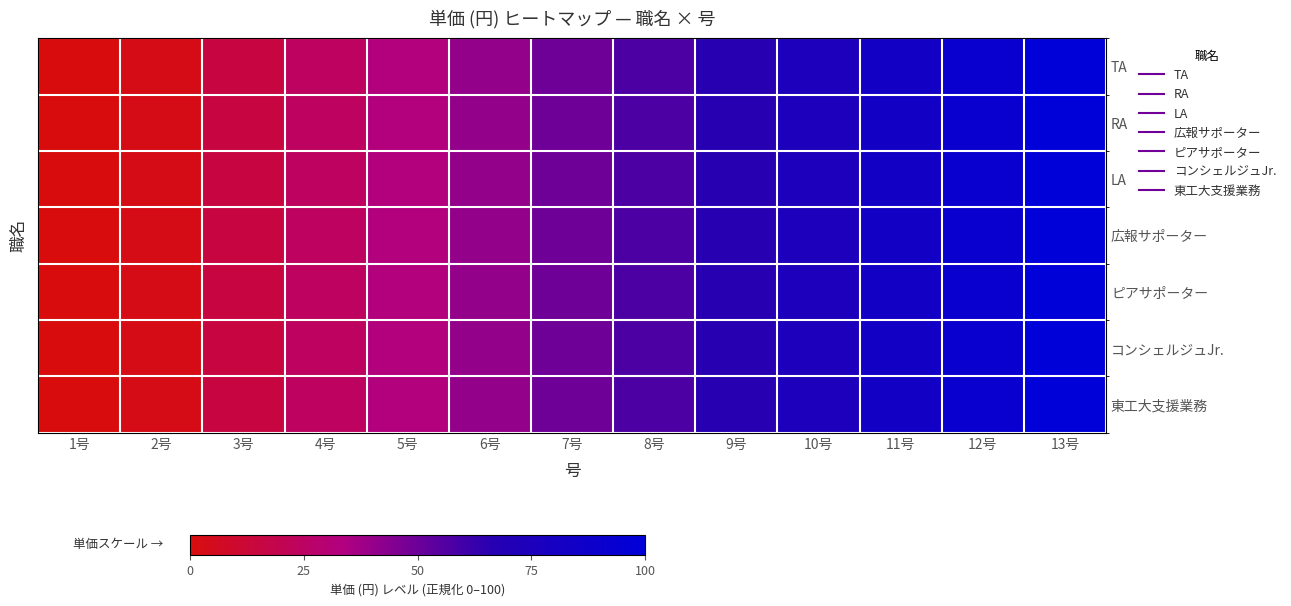

Reading left to right, what are all the values shown in this chart?

TA: 1号=0.0	2号=3.0	3号=15.6	4号=24.1	5号=32.5	6号=40.9	7号=49.4	8号=57.8	9号=66.2	10号=74.7	11号=83.1	12号=91.6	13号=100.0
RA: 1号=0.0	2号=3.0	3号=15.6	4号=24.1	5号=32.5	6号=40.9	7号=49.4	8号=57.8	9号=66.2	10号=74.7	11号=83.1	12号=91.6	13号=100.0
LA: 1号=0.0	2号=3.0	3号=15.6	4号=24.1	5号=32.5	6号=40.9	7号=49.4	8号=57.8	9号=66.2	10号=74.7	11号=83.1	12号=91.6	13号=100.0
広報サポーター: 1号=0.0	2号=3.0	3号=15.6	4号=24.1	5号=32.5	6号=40.9	7号=49.4	8号=57.8	9号=66.2	10号=74.7	11号=83.1	12号=91.6	13号=100.0
ピアサポーター: 1号=0.0	2号=3.0	3号=15.6	4号=24.1	5号=32.5	6号=40.9	7号=49.4	8号=57.8	9号=66.2	10号=74.7	11号=83.1	12号=91.6	13号=100.0
コンシェルジュJr.: 1号=0.0	2号=3.0	3号=15.6	4号=24.1	5号=32.5	6号=40.9	7号=49.4	8号=57.8	9号=66.2	10号=74.7	11号=83.1	12号=91.6	13号=100.0
東工大支援業務: 1号=0.0	2号=3.0	3号=15.6	4号=24.1	5号=32.5	6号=40.9	7号=49.4	8号=57.8	9号=66.2	10号=74.7	11号=83.1	12号=91.6	13号=100.0